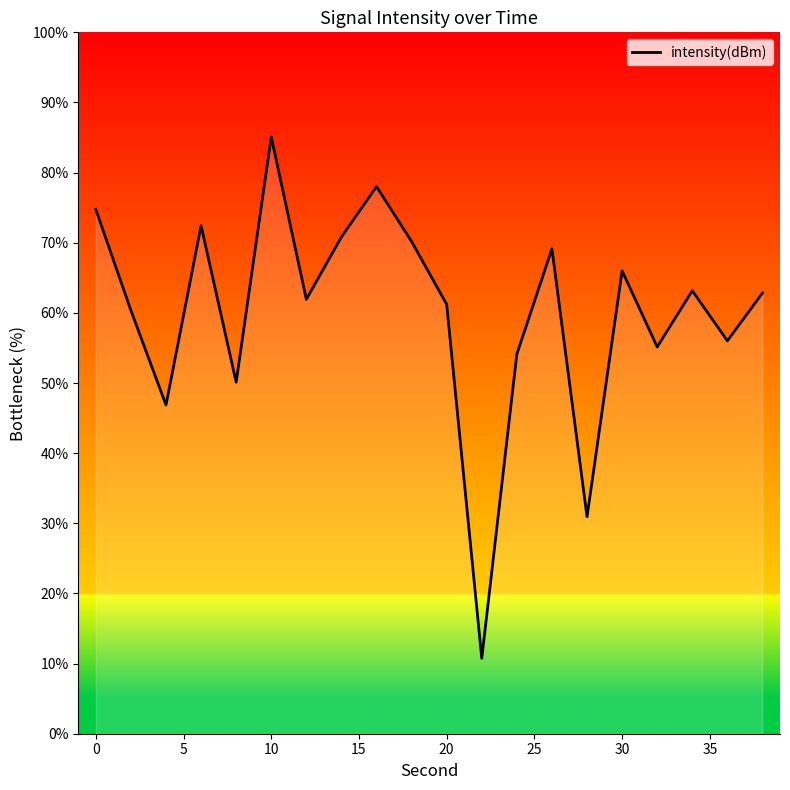

What is the greatest value displayed?

85.1